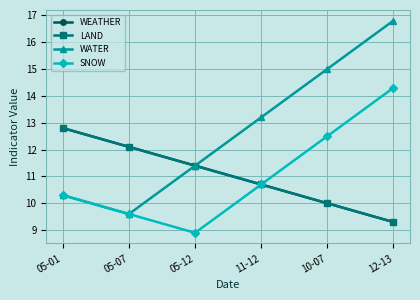

What is the sum of the SNOW values at 12-13 and 11-12?

25.0